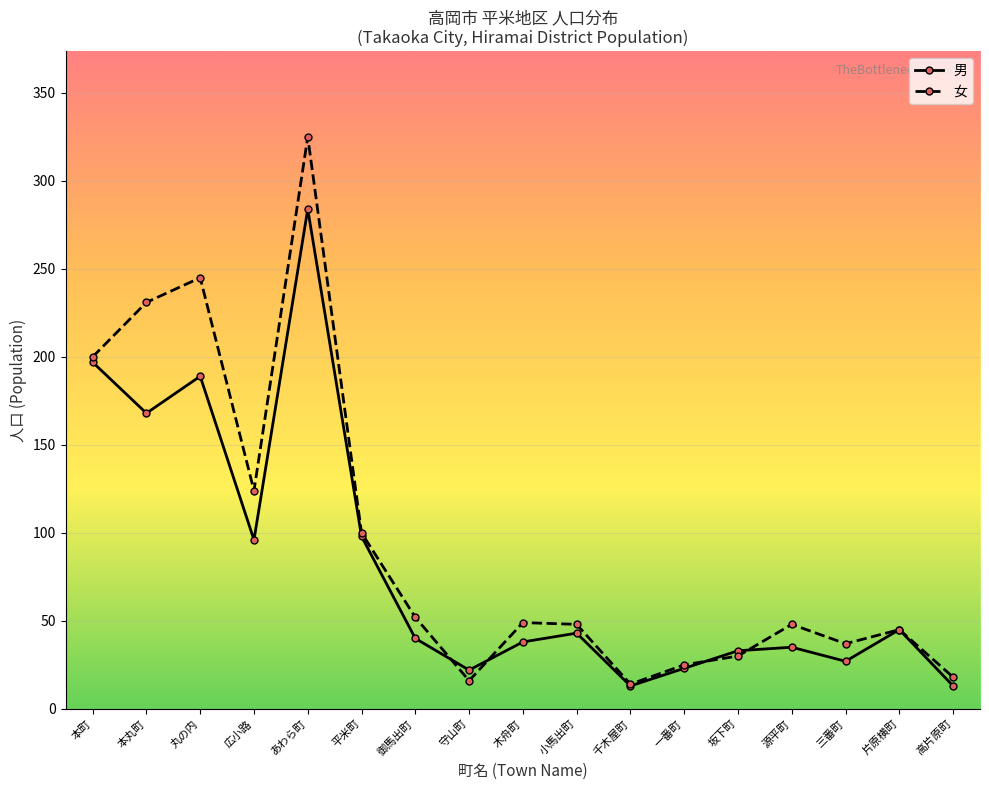

Which series has the largest total across all categories?

女